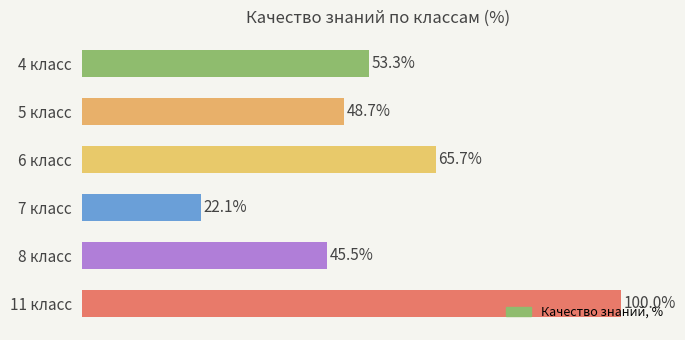

List the labels in order of value, largest first.

11 класс, 6 класс, 4 класс, 5 класс, 8 класс, 7 класс